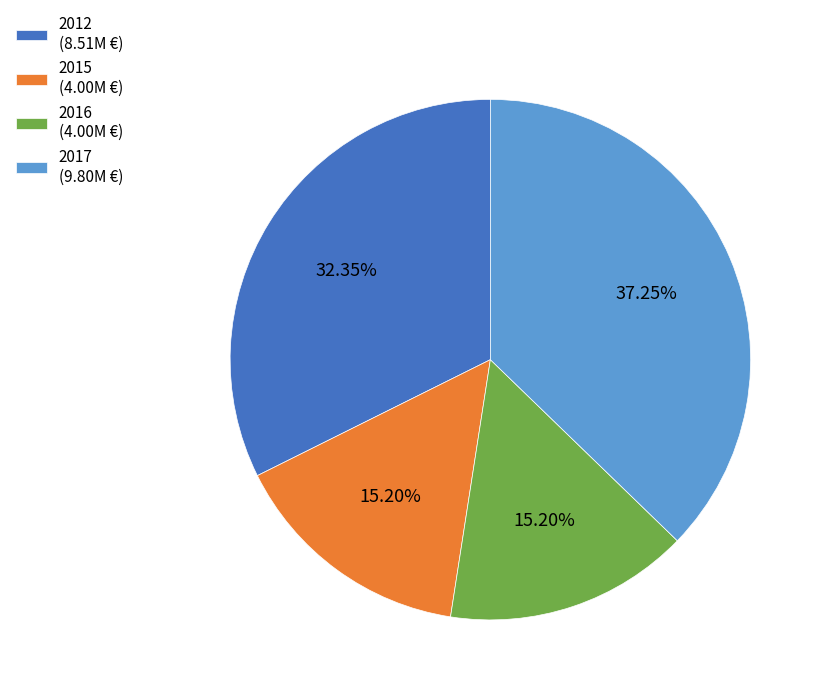

Is the sum of 2012 (8.51M €) and 2017 (9.80M €) greater than half?

Yes